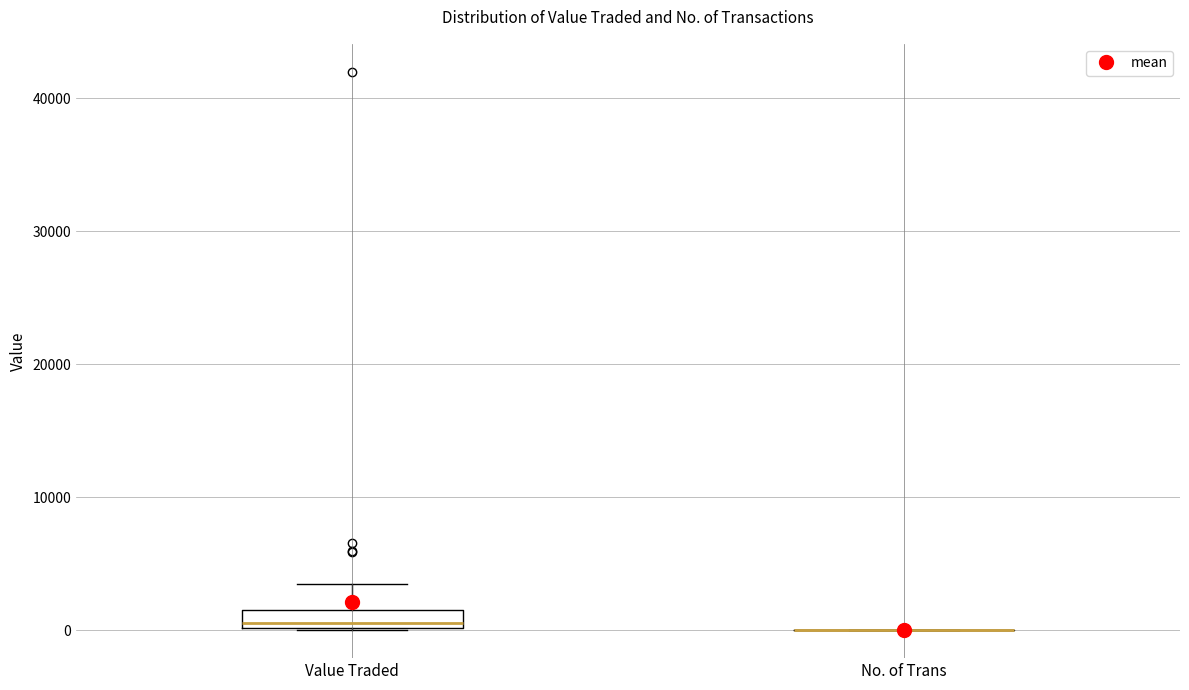

Comparing the boxes themselves (not the whiskers), which one is the tallest?

Value Traded